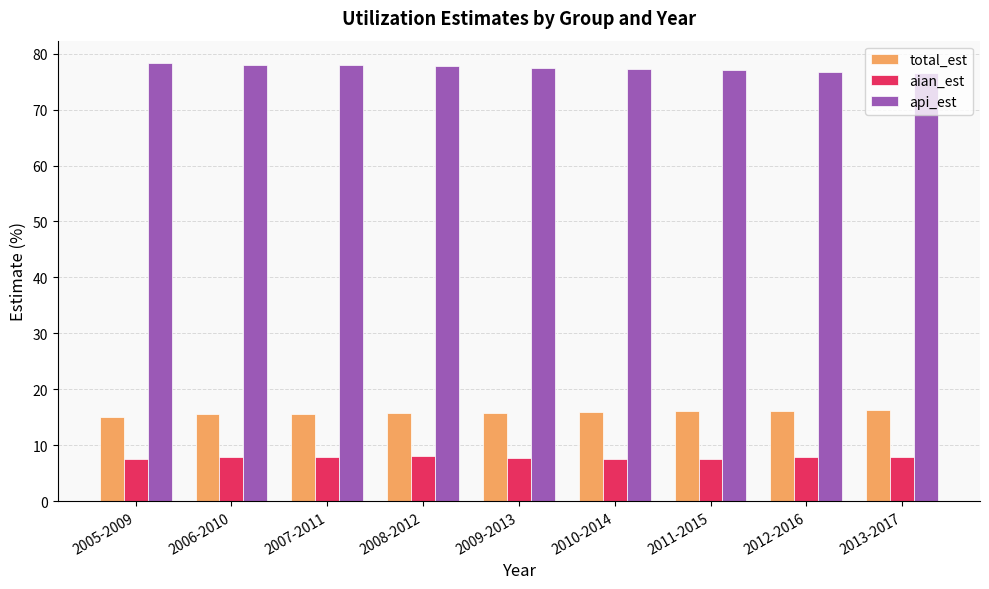

Is the value of total_est at 2013-2017 greater than the value of aian_est at 2010-2014?

Yes